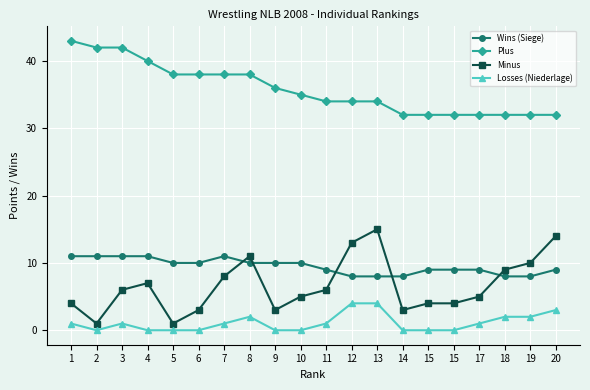

Reading right to left, list all the values displayed in this chart.

Wins (Siege): 9	8	8	9	9	9	8	8	8	9	10	10	10	11	10	10	11	11	11	11
Plus: 32	32	32	32	32	32	32	34	34	34	35	36	38	38	38	38	40	42	42	43
Minus: 14	10	9	5	4	4	3	15	13	6	5	3	11	8	3	1	7	6	1	4
Losses (Niederlage): 3	2	2	1	0	0	0	4	4	1	0	0	2	1	0	0	0	1	0	1